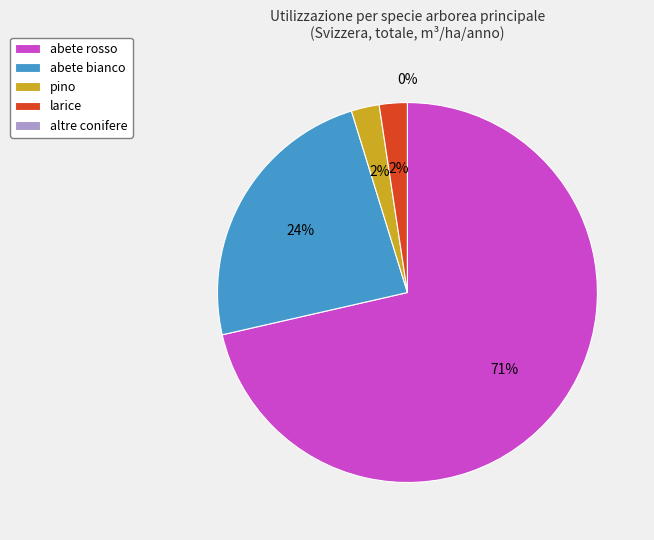

Combined, what portion of the pie is abete rosso and abete bianco?

95.2%